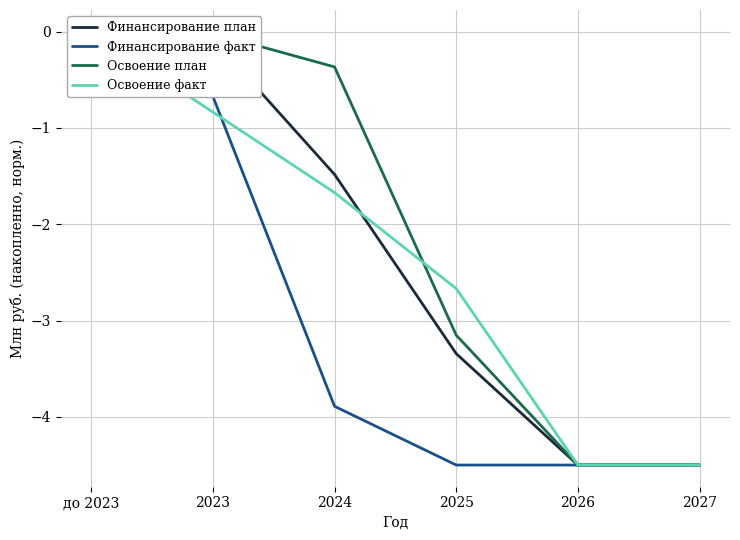

The value of Освоение факт at 2025 is -2.7. True or false?

True